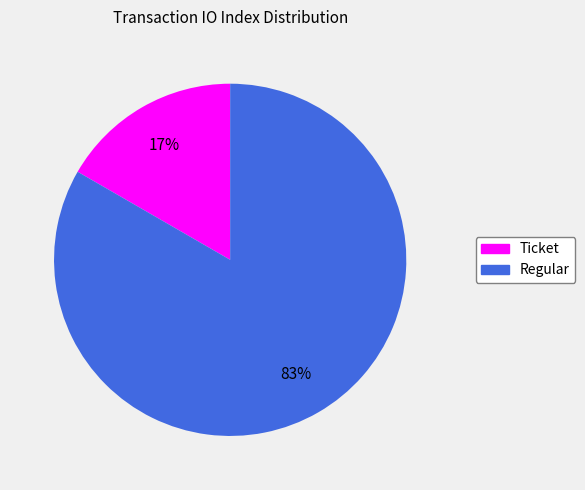

Which slice is the smallest?

Ticket